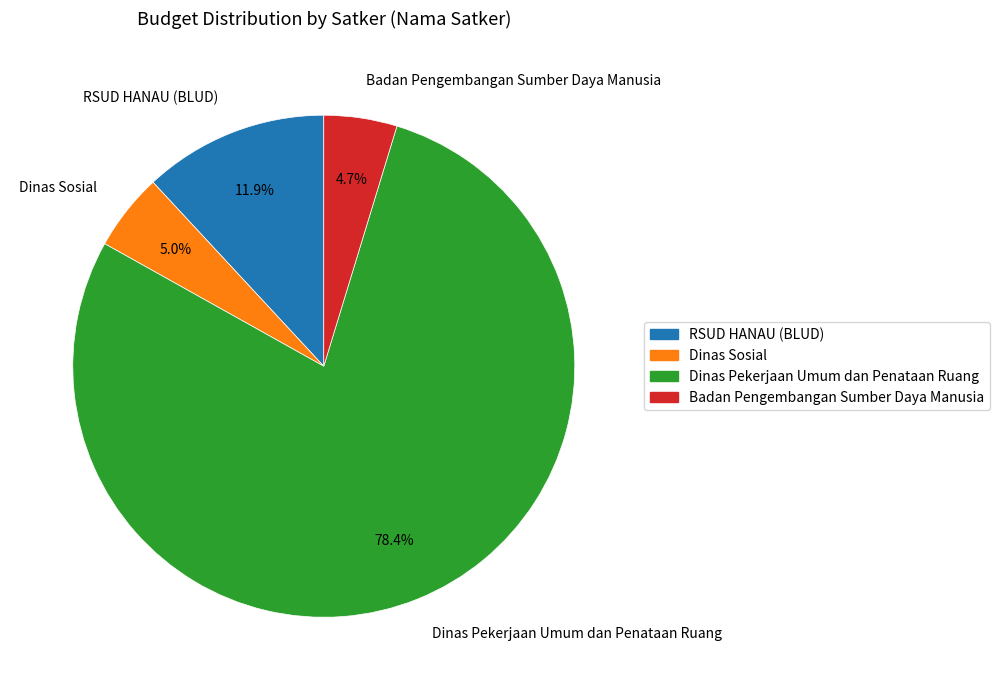

Is there a majority slice in this chart?

Yes